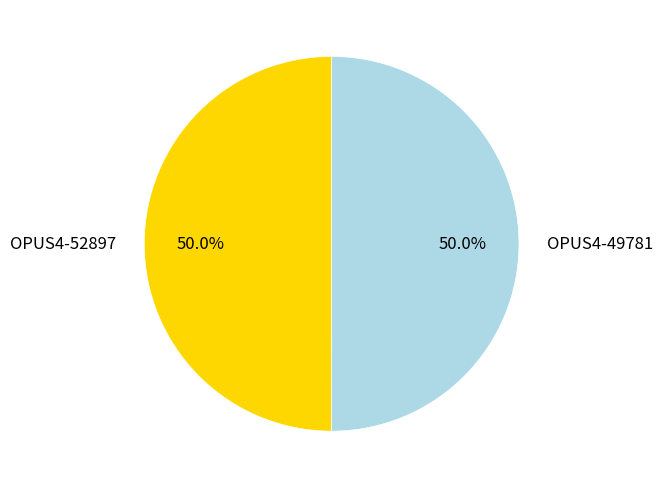

To the nearest percent, what portion does OPUS4-52897 represent?

50%